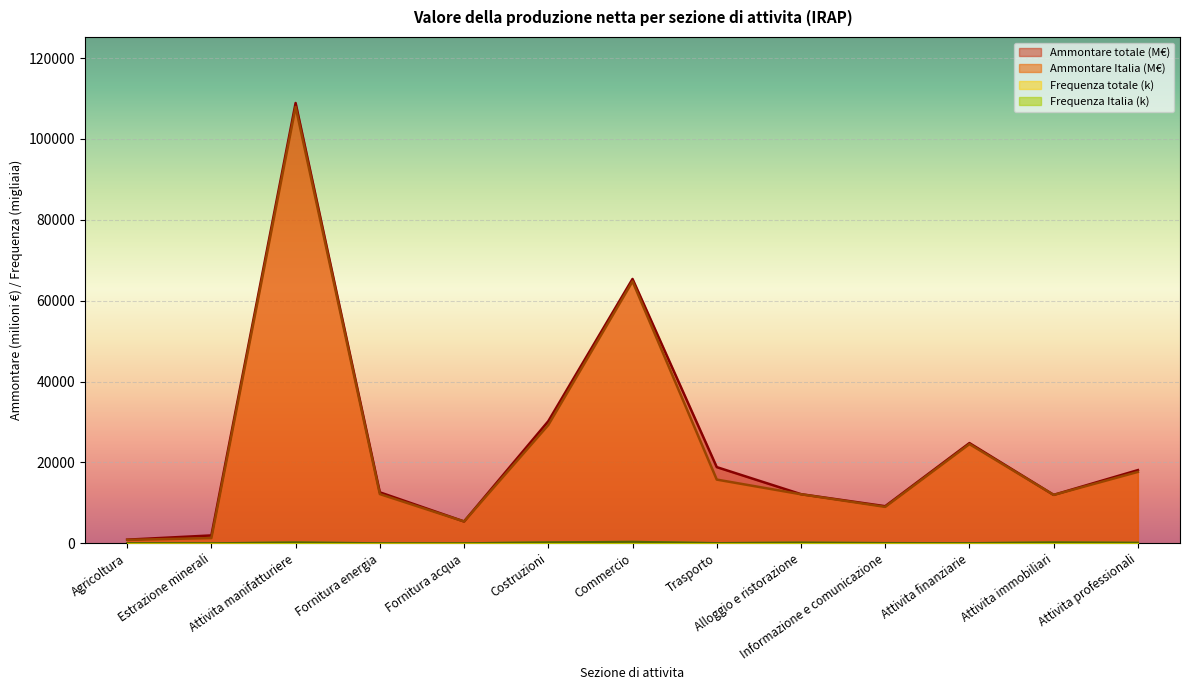

What is the spread (max minus min) of values at Estrazione minerali?

1939.6